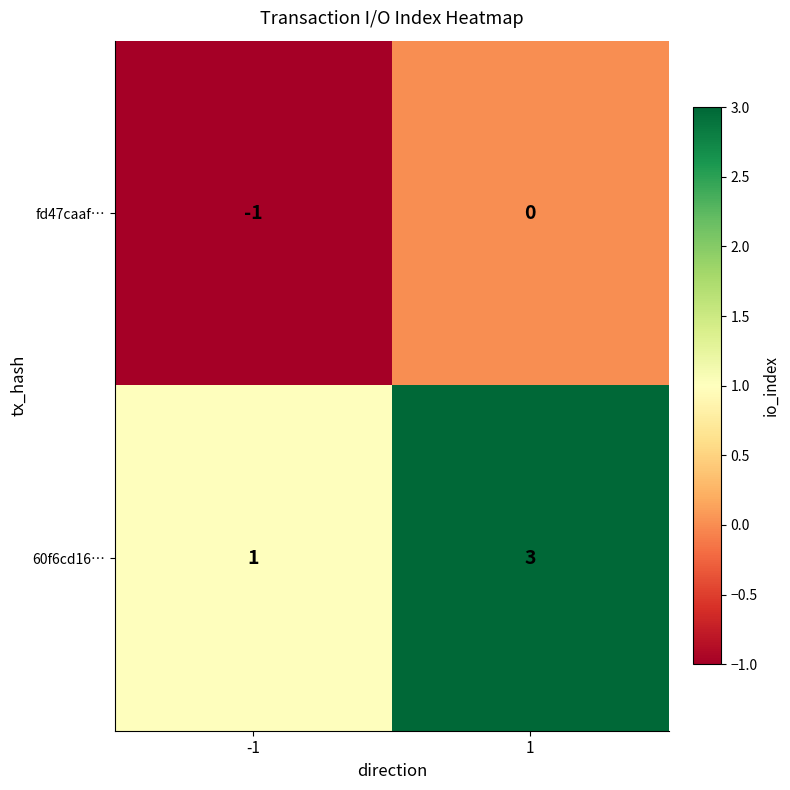

Reading left to right, transcribe all the data shown in this chart.

fd47caaf…: -1	0
60f6cd16…: 1	3